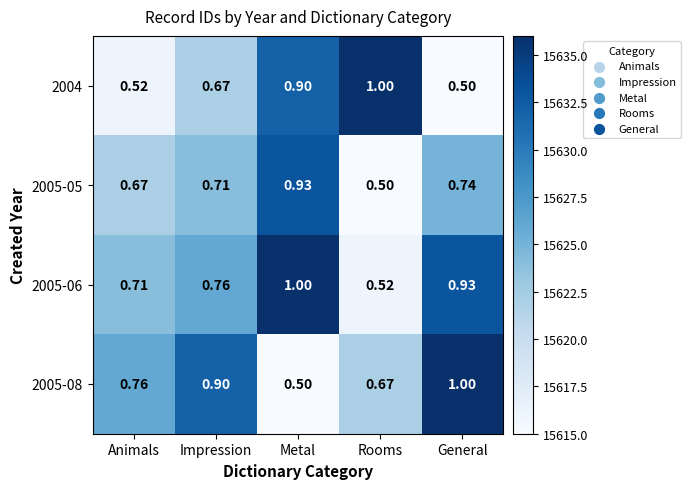

Where is 2005-08 nearest to the value 0?

Metal